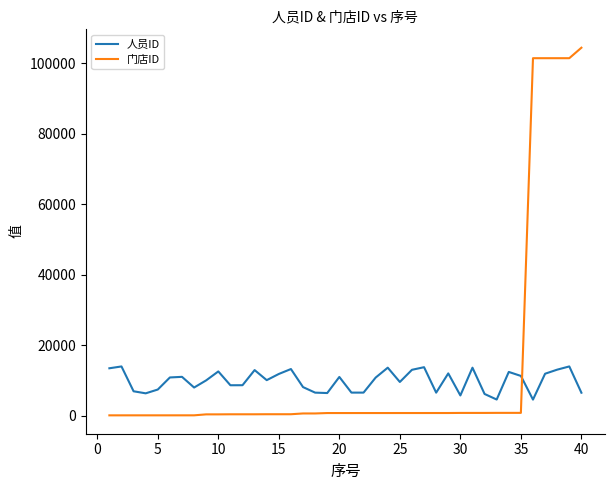

Which series has the largest range (max minus min)?

门店ID